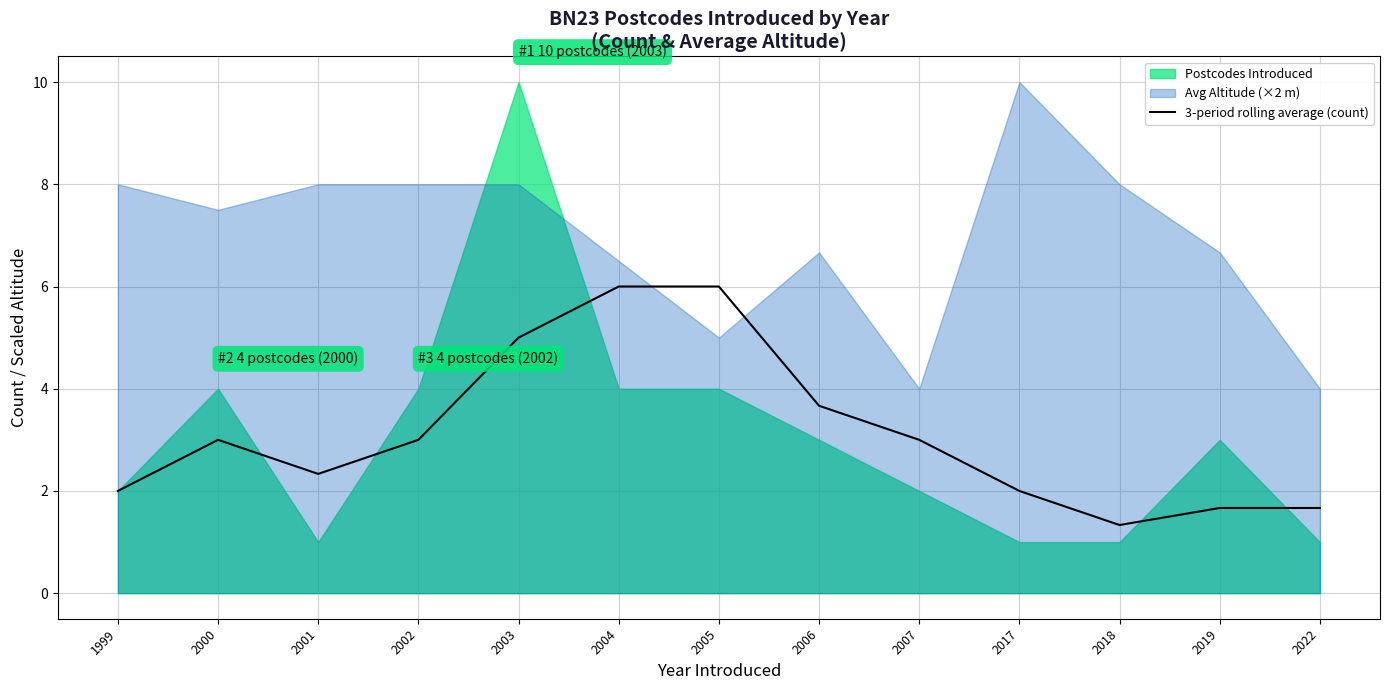

The value of 3-period rolling average (count) at 2017 is 3.4. True or false?

False